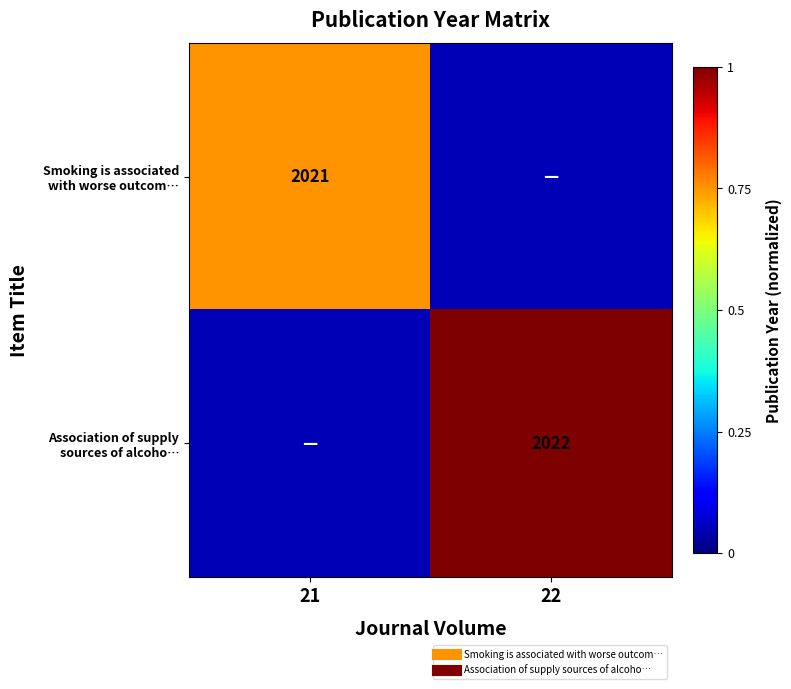

At how many categories does at least one series exceed 0?

2